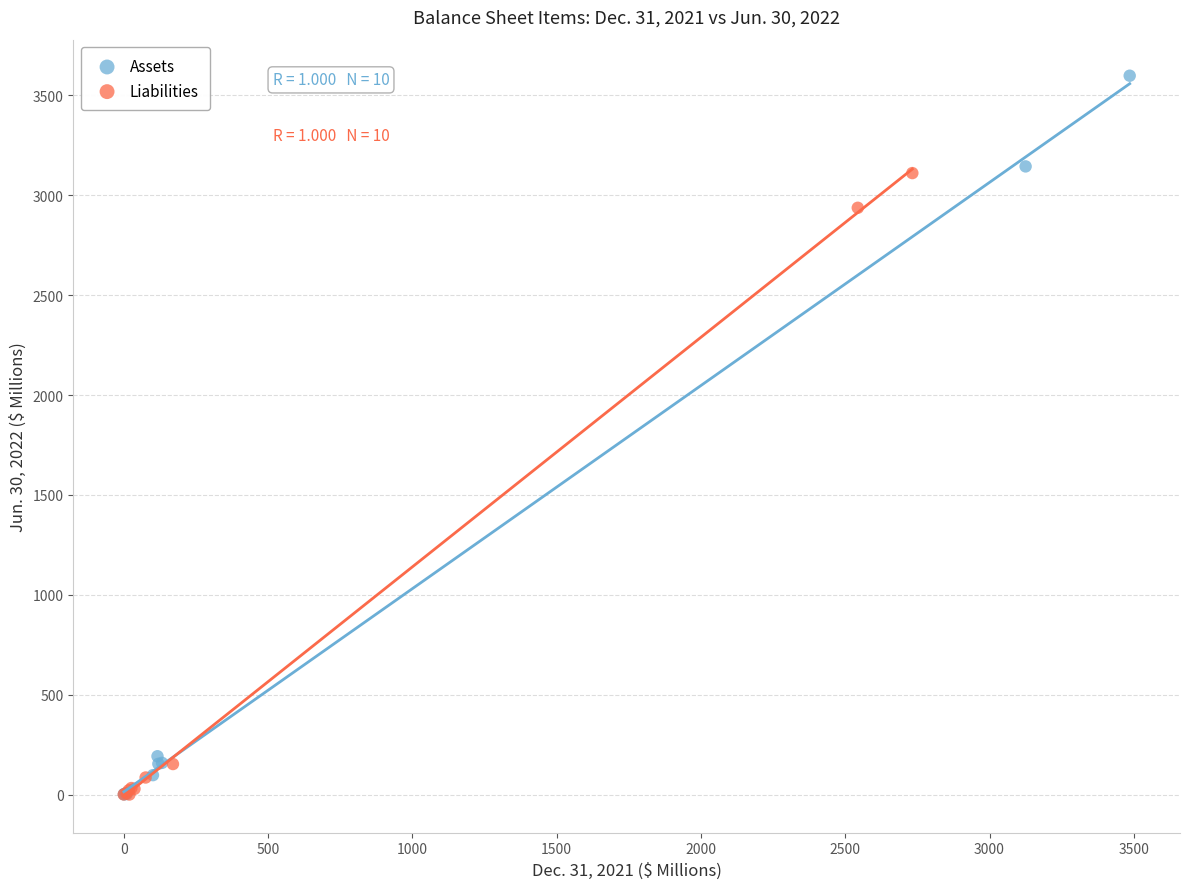

Which series has the widest spread of Y values?

Assets